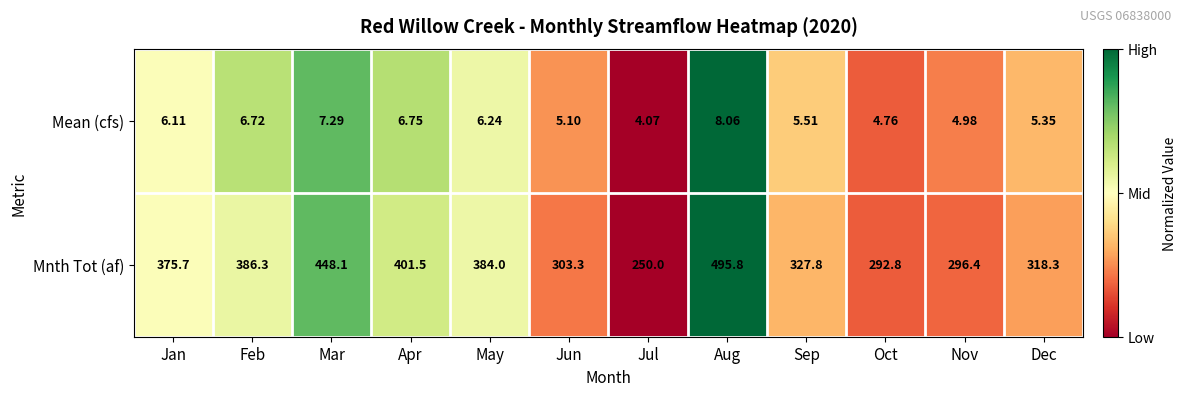

At which label does Mnth Tot (af) first exceed 375?

Jan